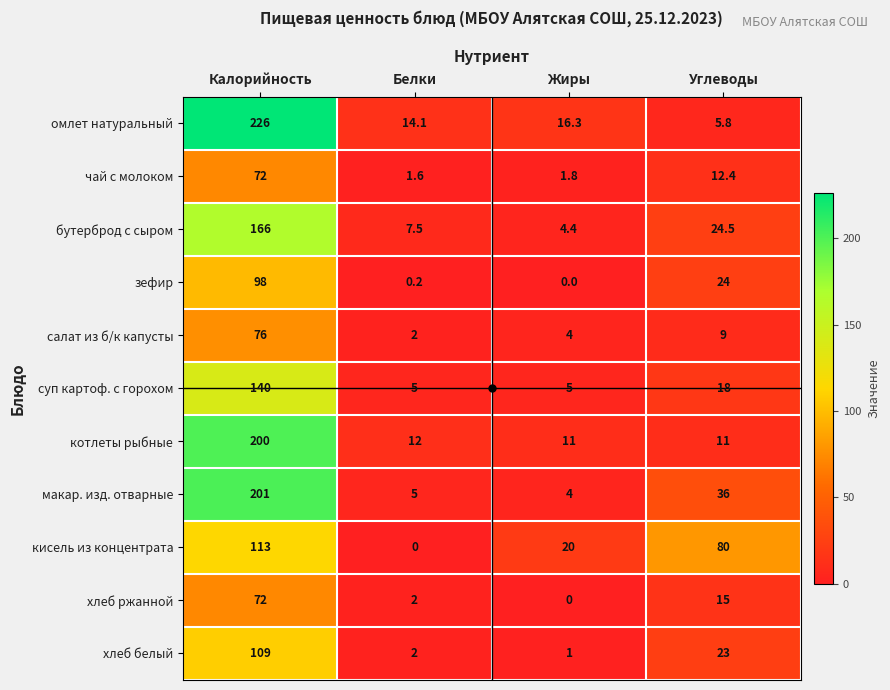

What is the maximum value for макар. изд. отварные?

201.0